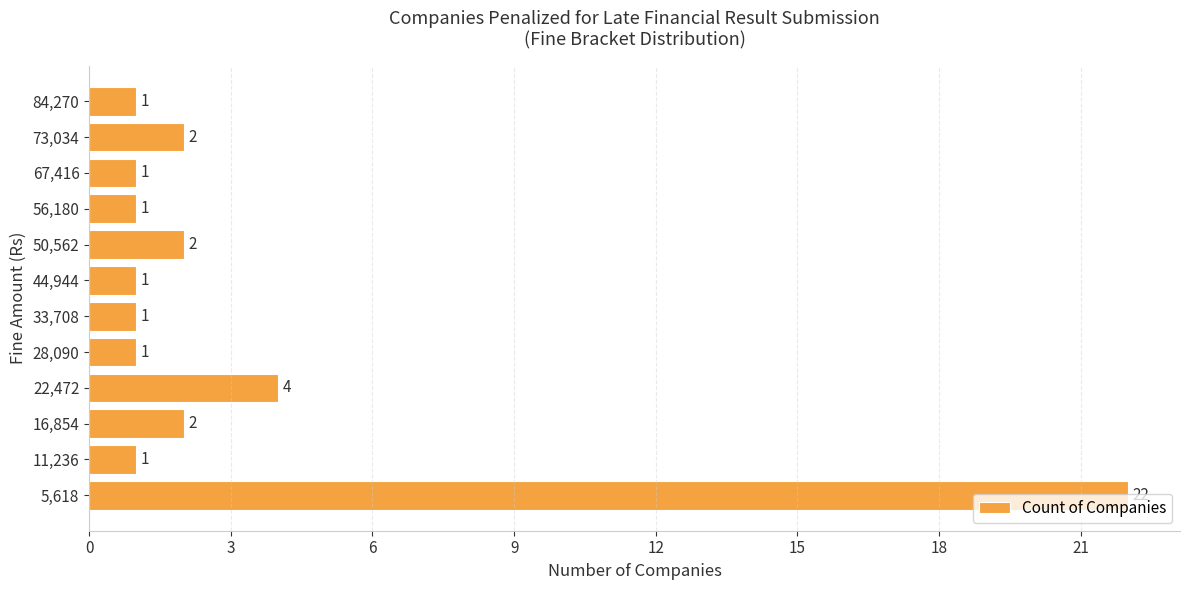

What is the greatest value displayed?

22